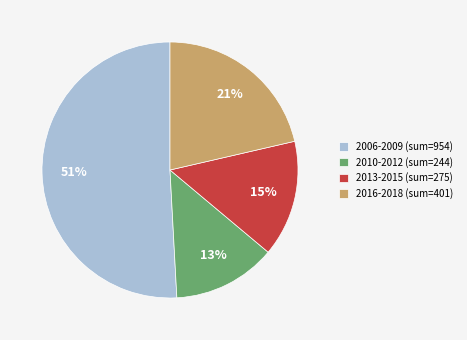

Rank the categories by value from highest to lowest.

2006-2009 (sum=954), 2016-2018 (sum=401), 2013-2015 (sum=275), 2010-2012 (sum=244)